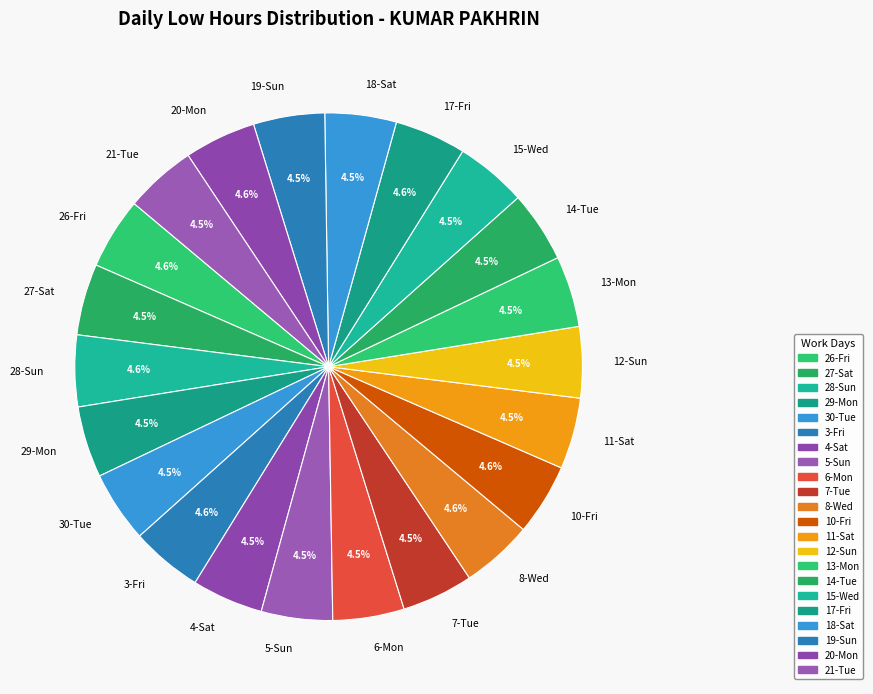

Combined, do 26-Fri and 5-Sun account for over 50%?

No